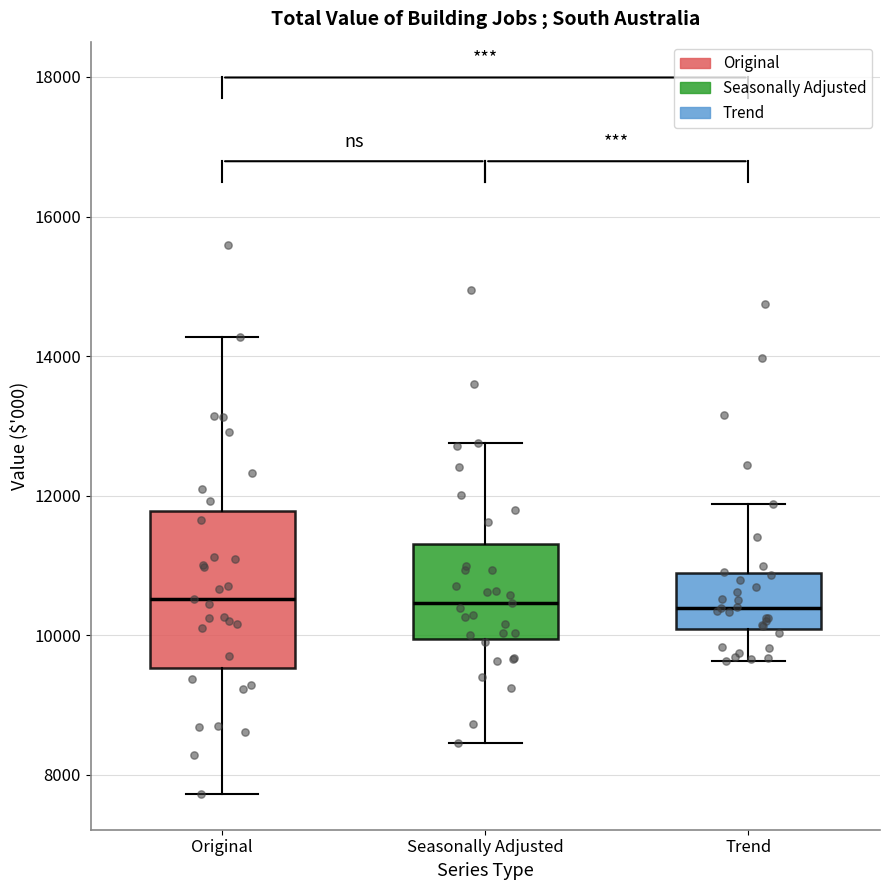

Reading left to right, read every box against the y-axis: the position of its median line, the range the box covers, and the ends of its whiskers. The values are not printed on the chart, so give them approximately, as read against the axis.

Original: median 10600, box 9600 to 11800, whiskers 7800 to 14200
Seasonally Adjusted: median 10400, box 10000 to 11400, whiskers 8400 to 12800
Trend: median 10400, box 10000 to 10800, whiskers 9600 to 11800